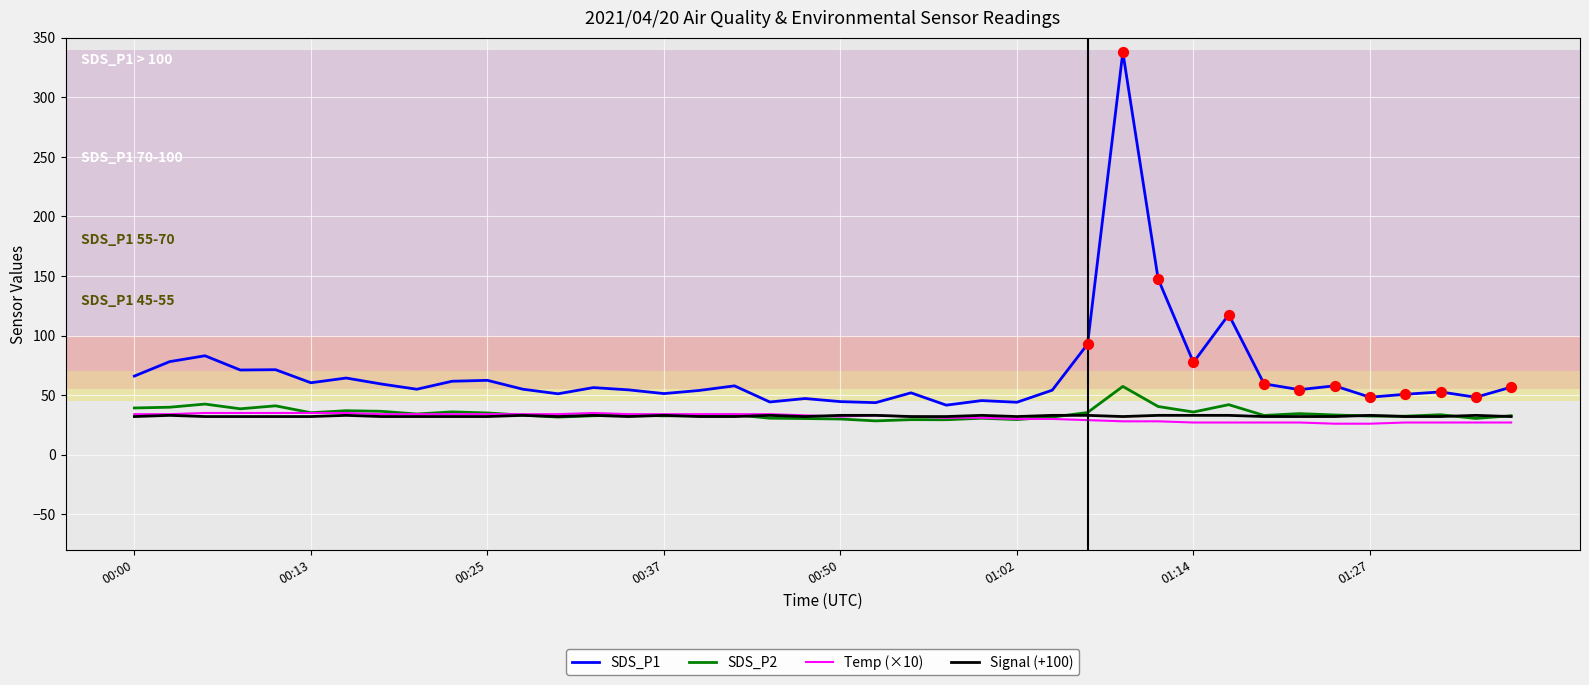

Which series has the widest spread of values?

SDS_P1